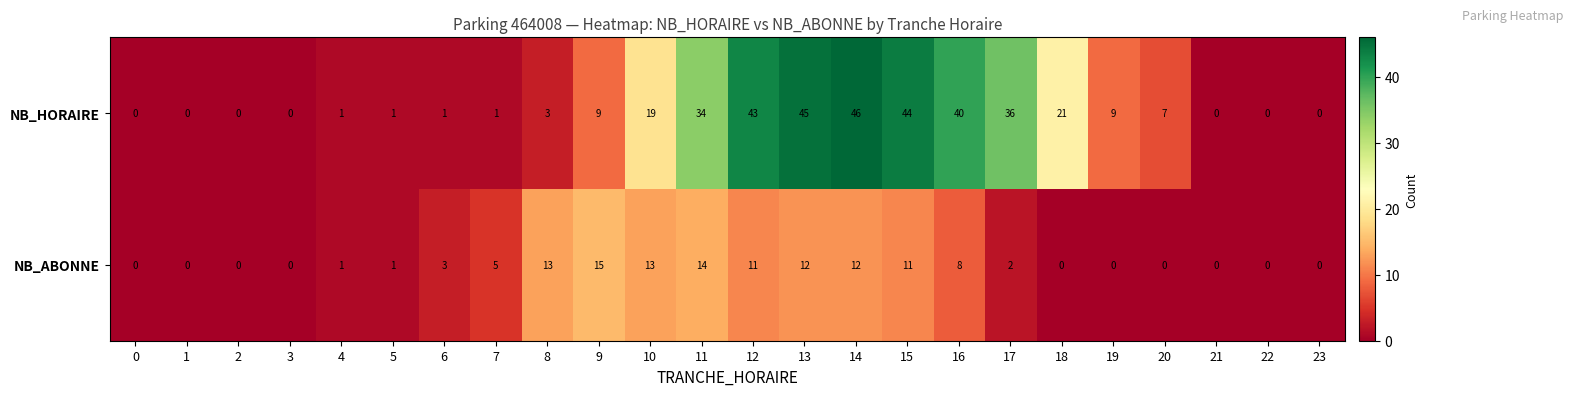

At how many categories does at least one series exceed 14?

10